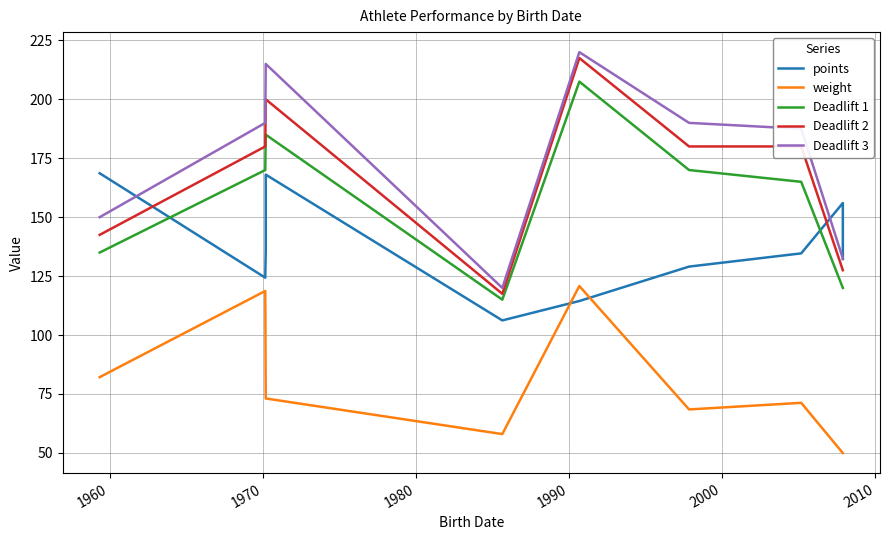

After their last crossing, which series has the higher values: points or Deadlift 3?

Deadlift 3